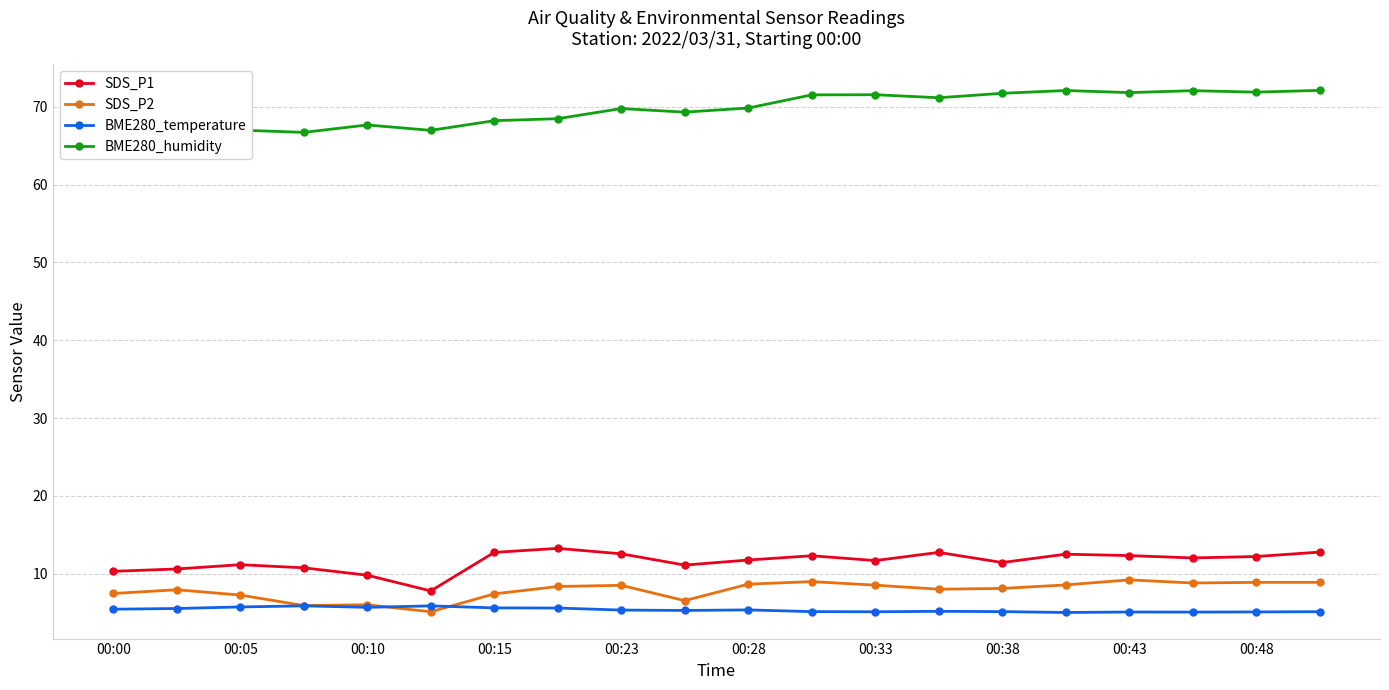

True or false: BME280_temperature and BME280_humidity intersect in this chart.

False